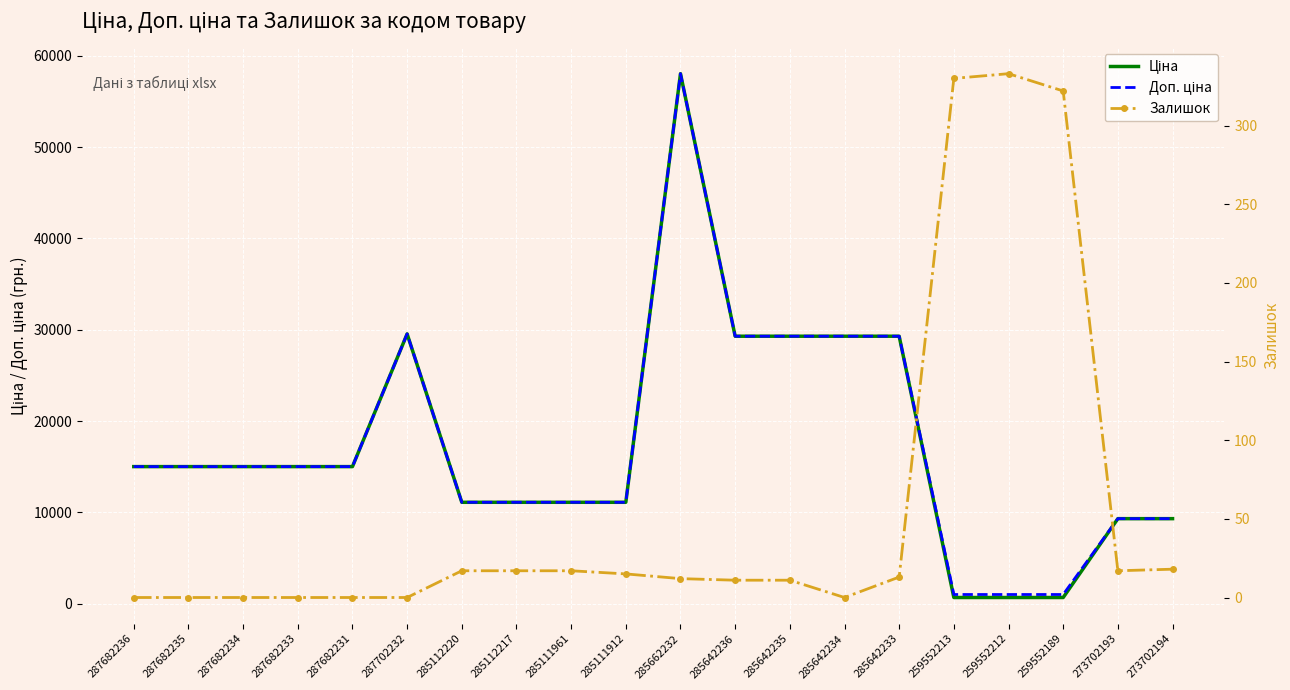

Is the value of Залишок at 285112217 greater than the value of Доп. ціна at 287682233?

No